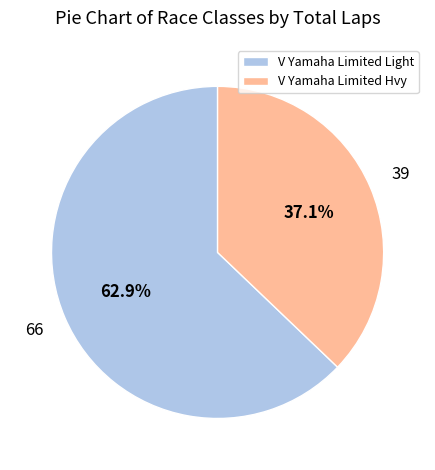

Which has a higher value, V Yamaha Limited Light or V Yamaha Limited Hvy?

V Yamaha Limited Light